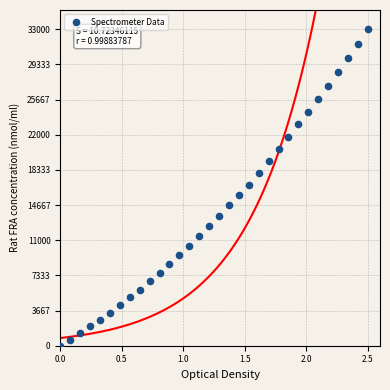

What is the range of X values (max minus min)?

2.5